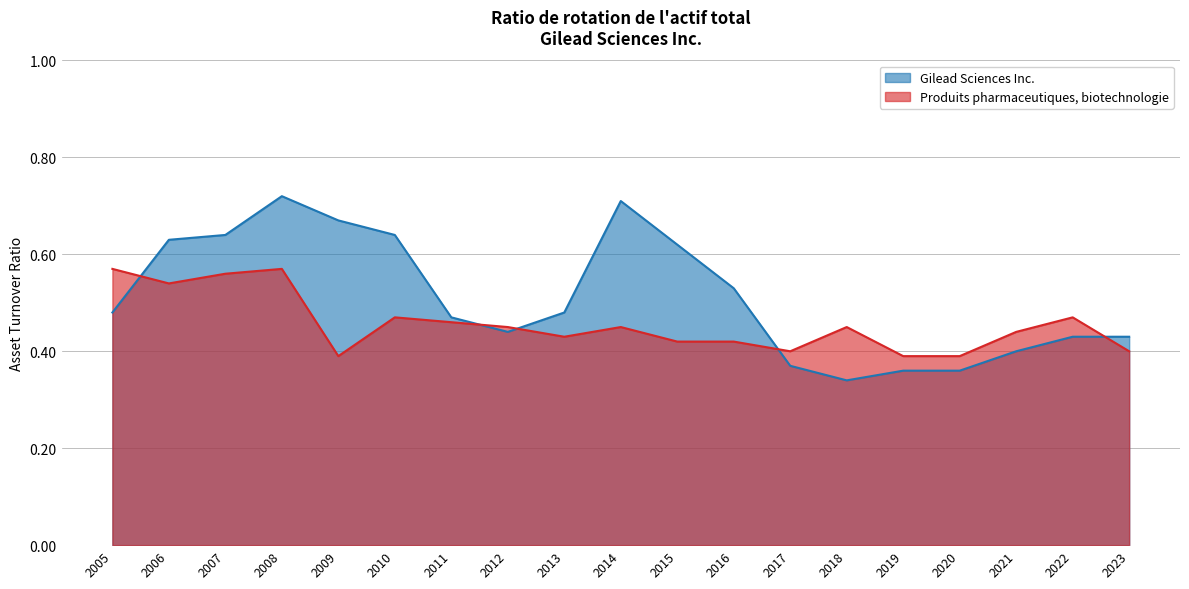

What is the difference between the highest and lowest values at 2009?

0.3